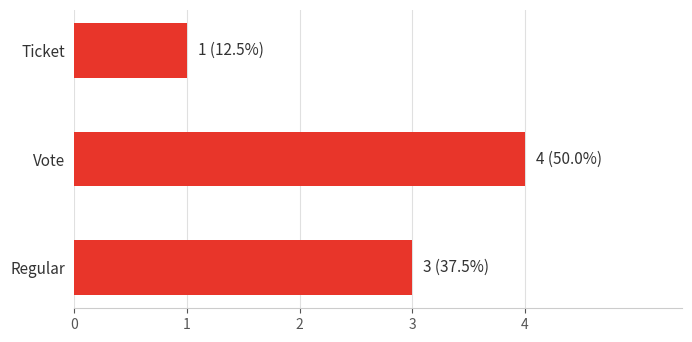

Count the values in the range 1 to 4.

3